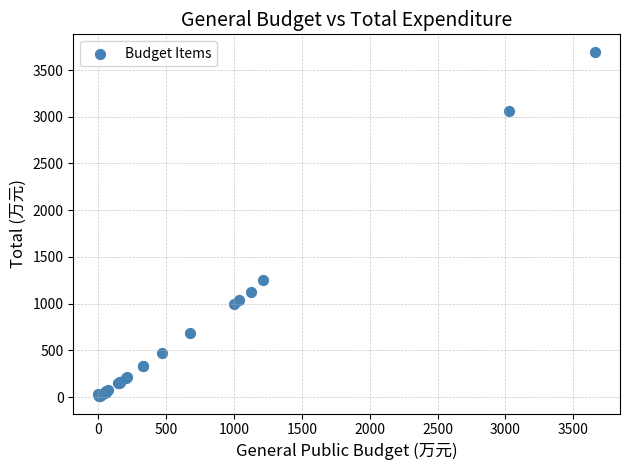

What Y value in the scatter plot is closest to 1852?

1251.3